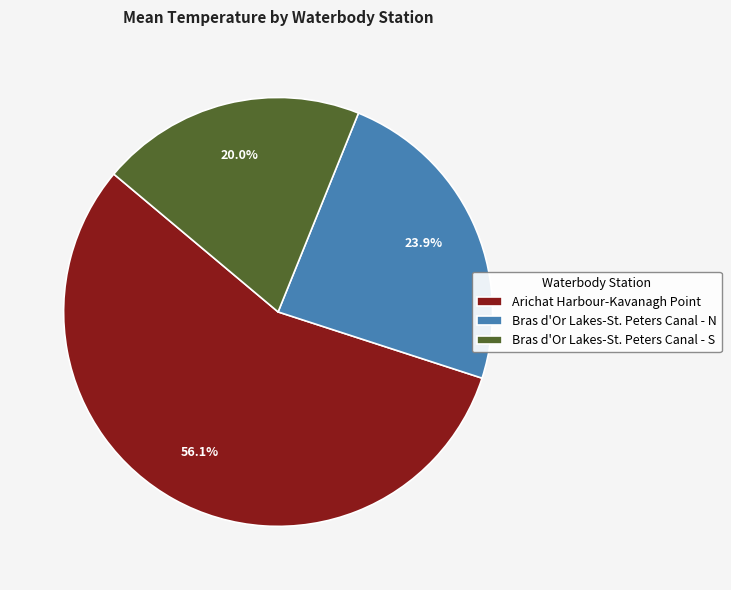

Count the number of slices in the pie.

3